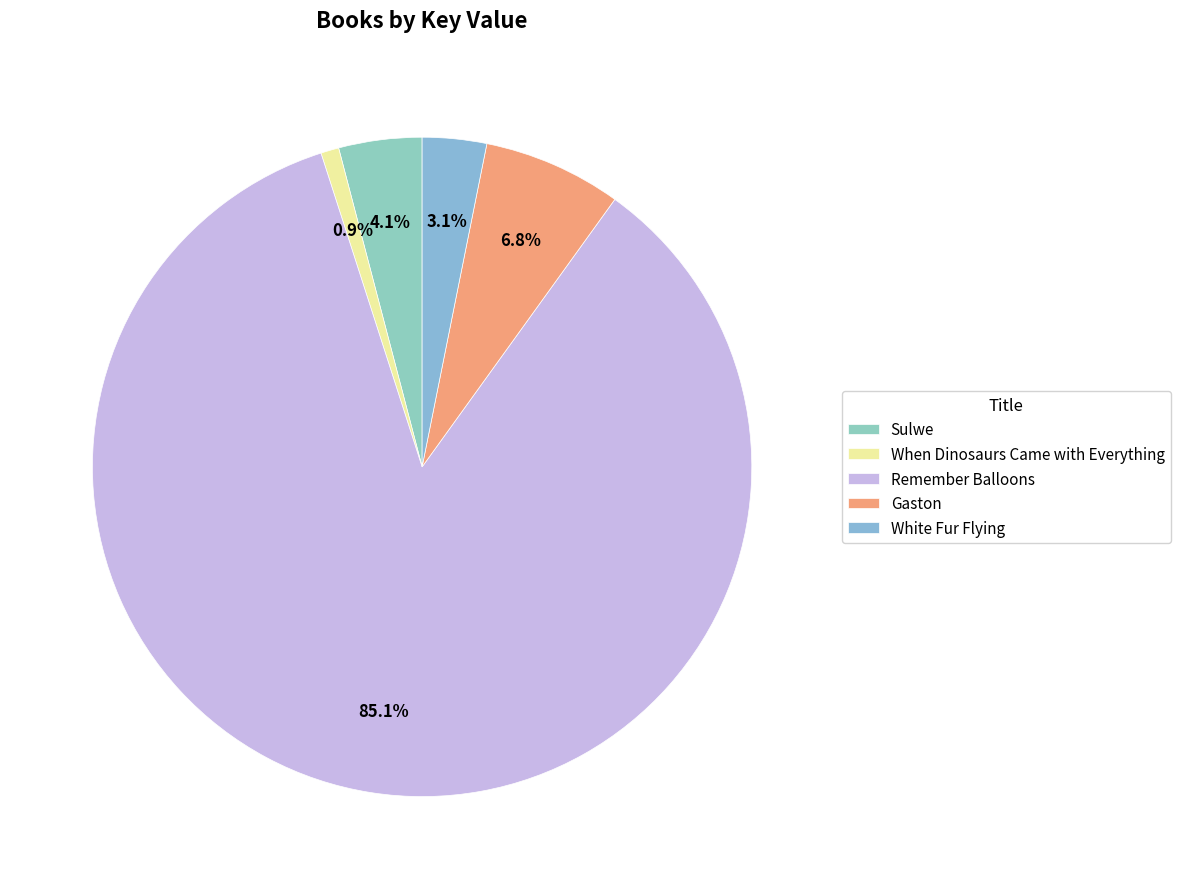

Which category has the smallest portion of the pie?

When Dinosaurs Came with Everything